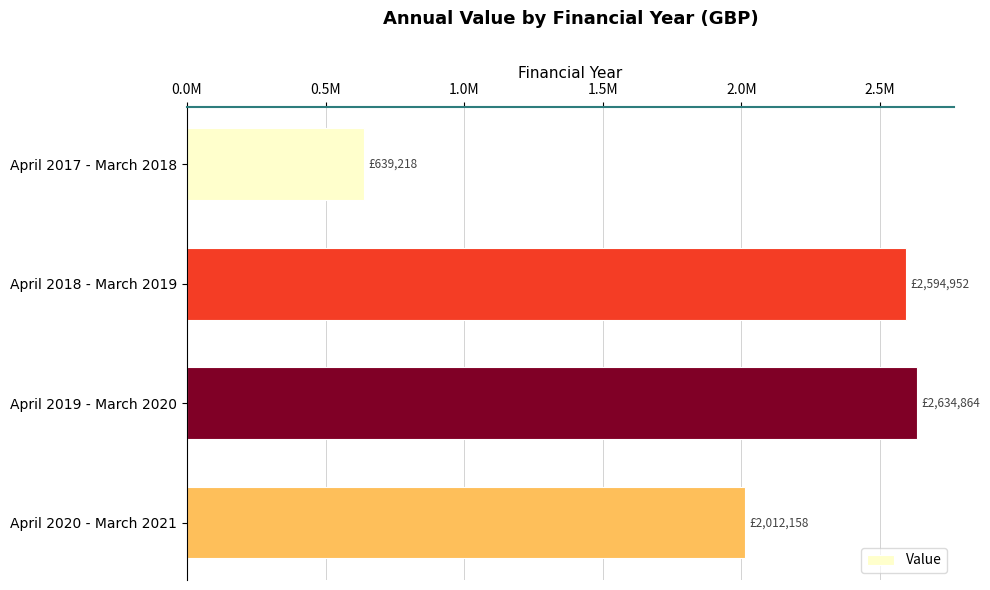

What is the greatest value displayed?

2634864.0